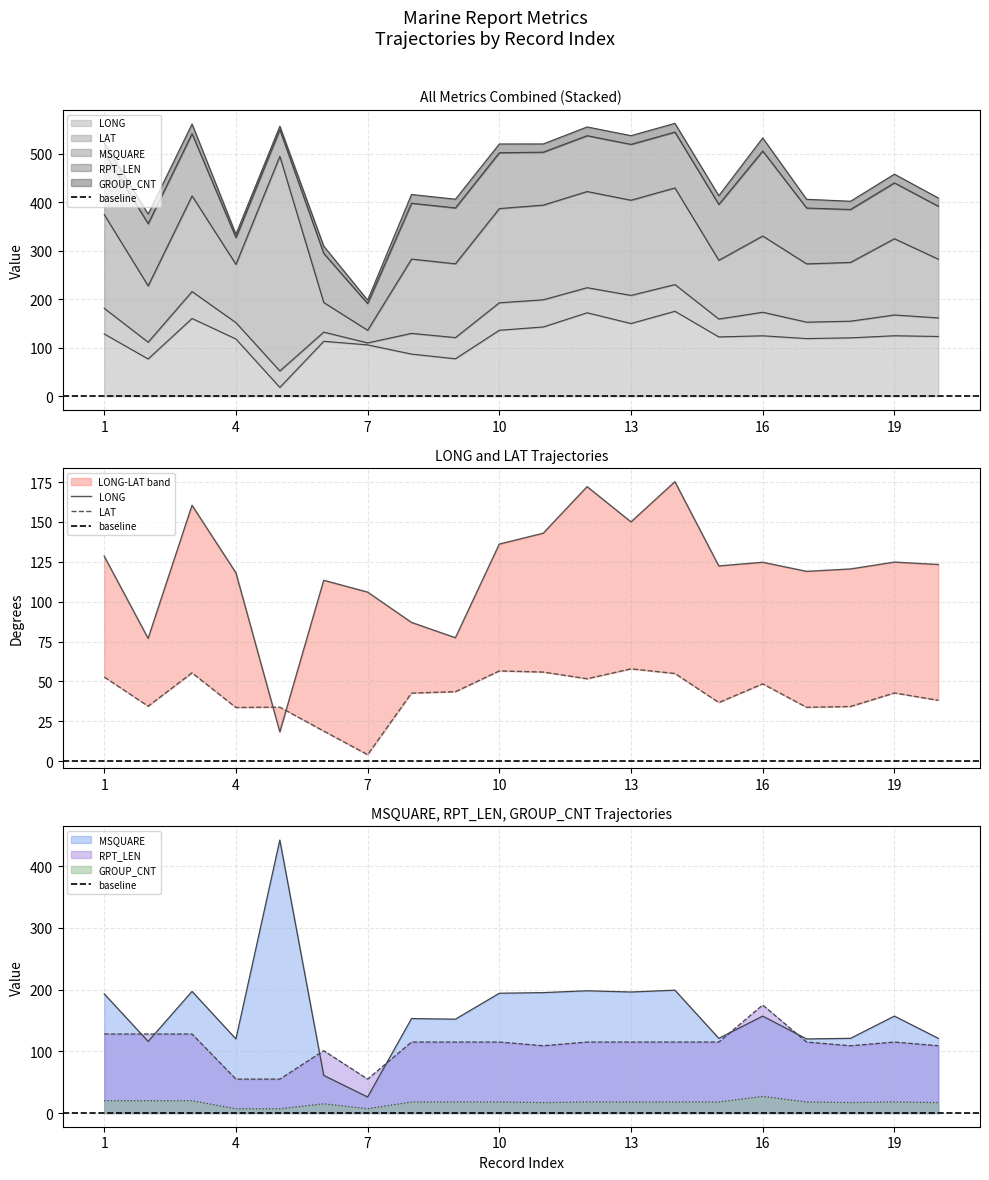

The value of MSQUARE at 14 is 101.2. True or false?

False